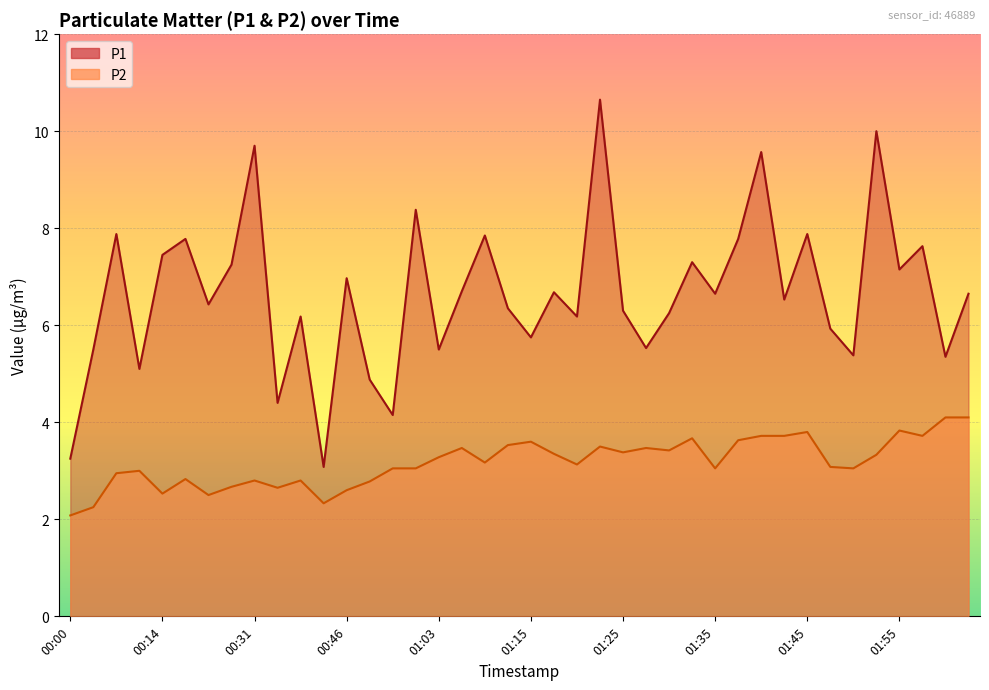

How many values in the P1 series exceed 6?

27